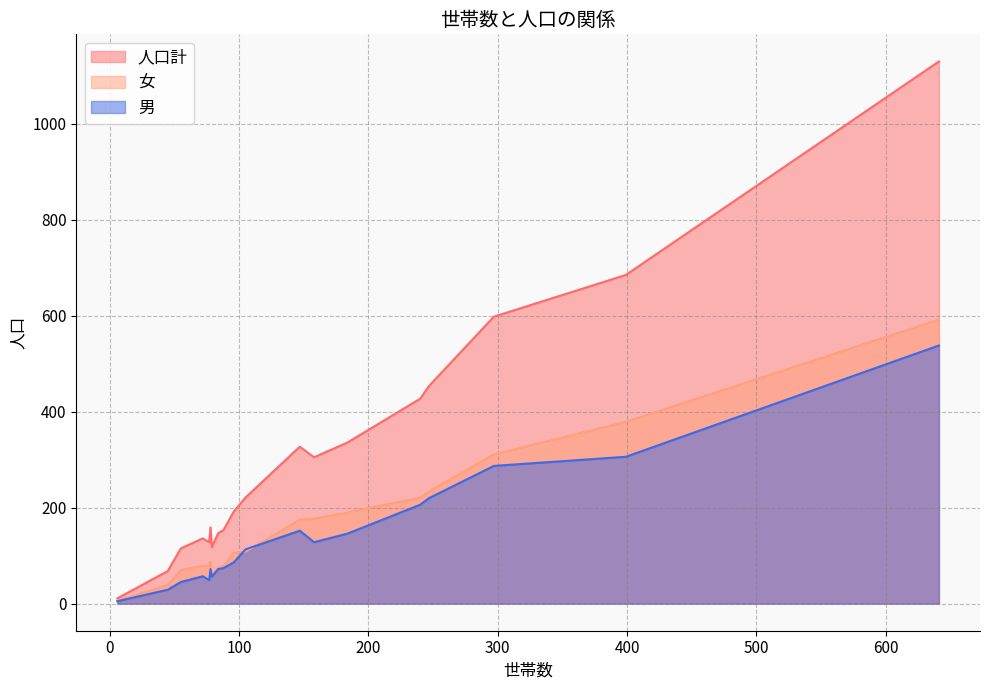

How many values in the 女 series exceed 106?

9